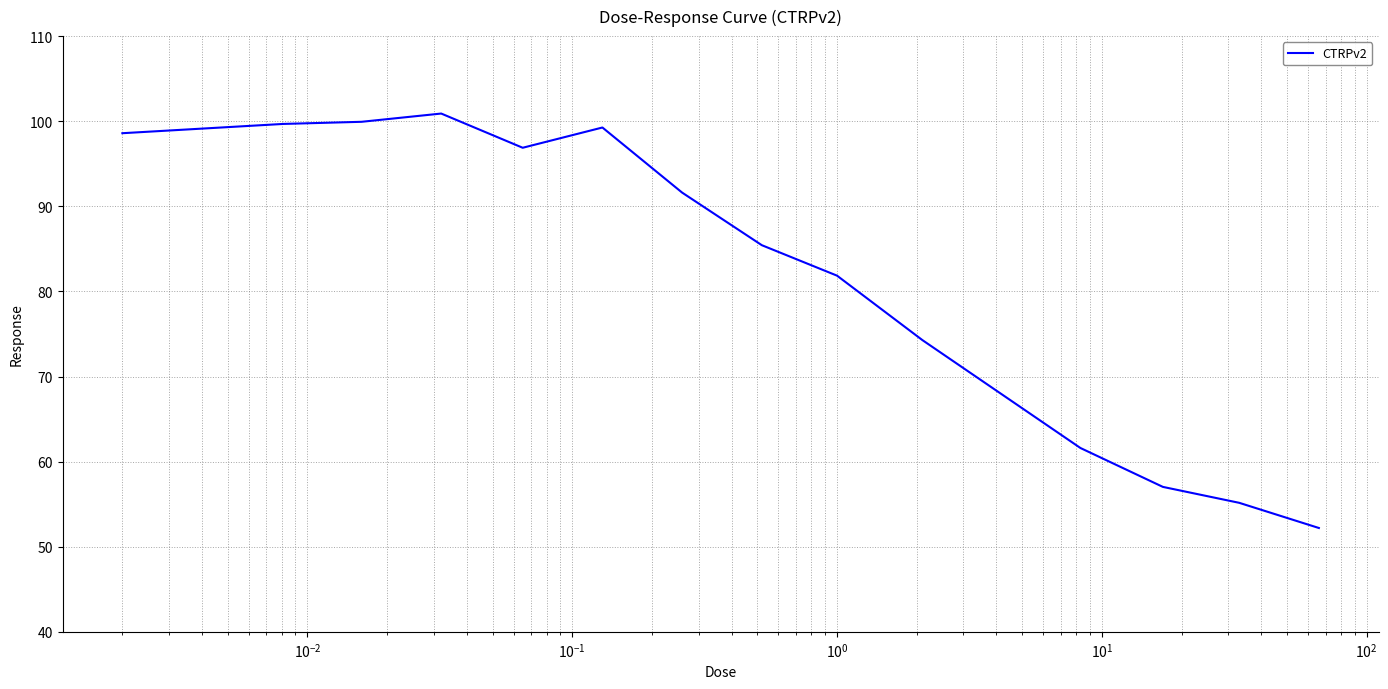

What is the greatest value displayed?

100.9